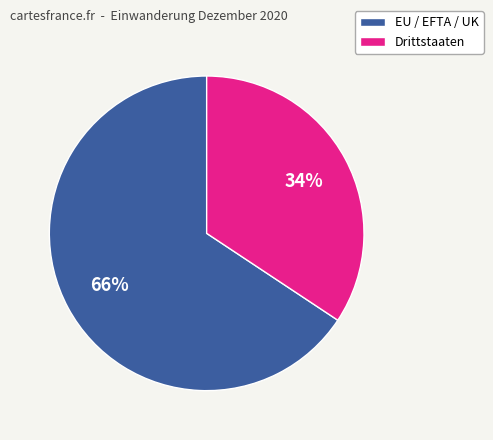

To the nearest percent, what is the combined percentage of Drittstaaten and EU / EFTA / UK?

100%